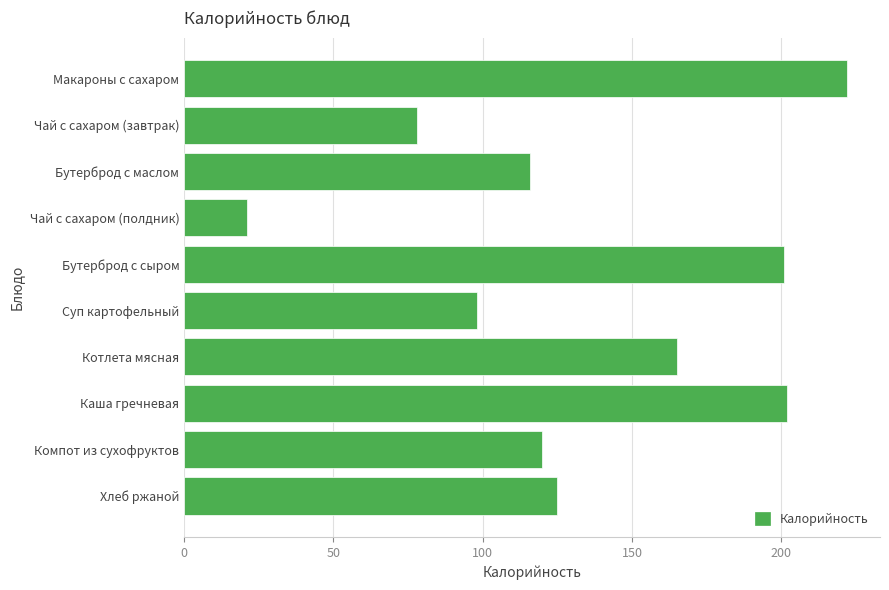

Count the number of categories in the chart.

10